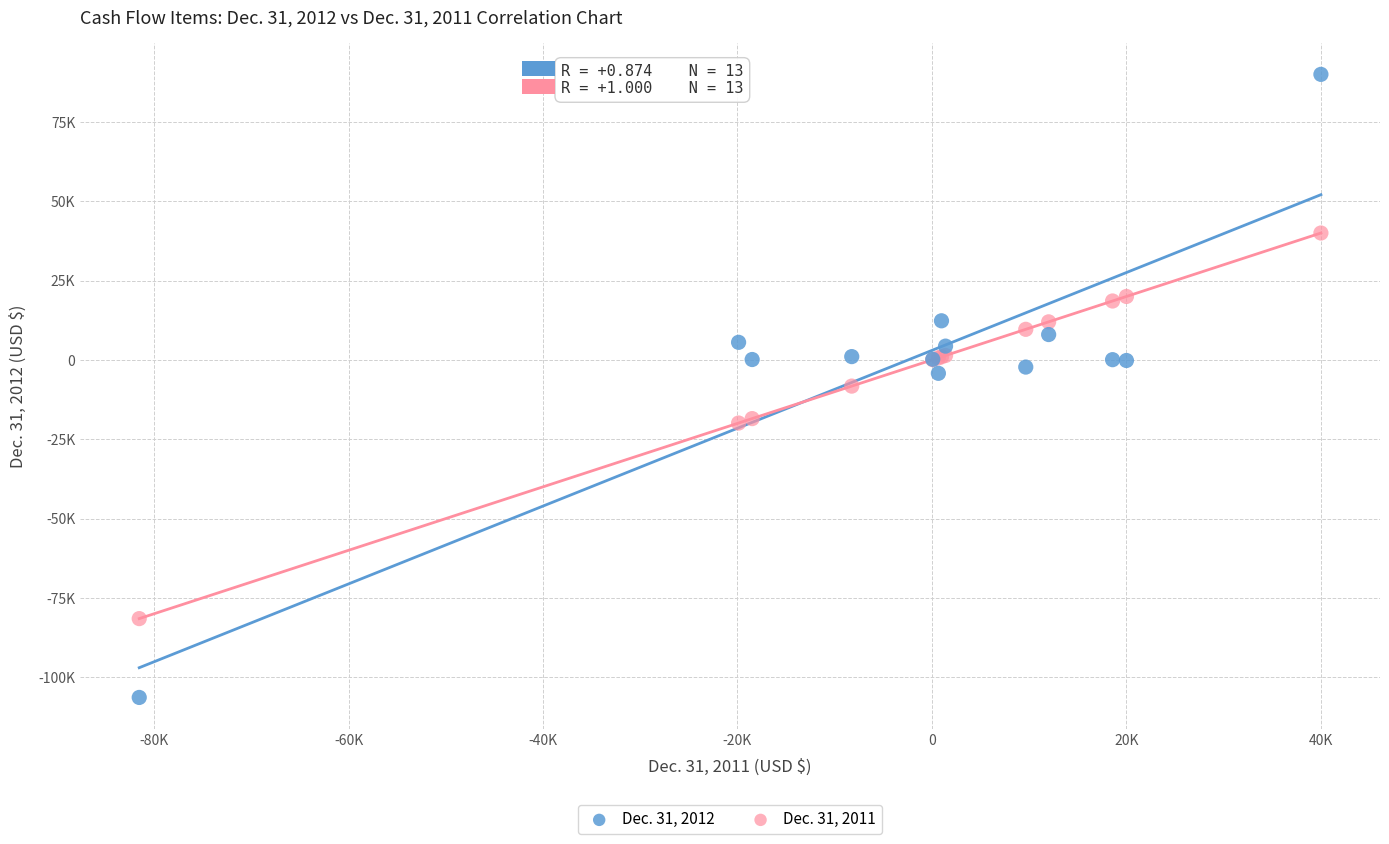

Which series contains the highest Y value?

Dec. 31, 2012